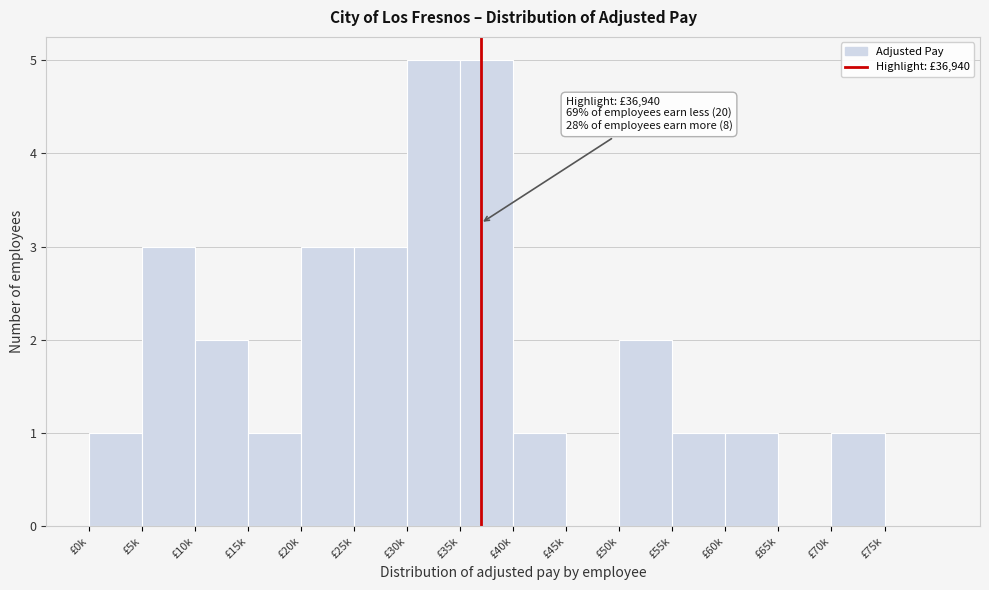

Reading right to left, list all the values displayed in this chart.

£75k=0	£70k=1	£65k=0	£60k=1	£55k=1	£50k=2	£45k=0	£40k=1	£35k=5	£30k=5	£25k=3	£20k=3	£15k=1	£10k=2	£5k=3	£0k=1